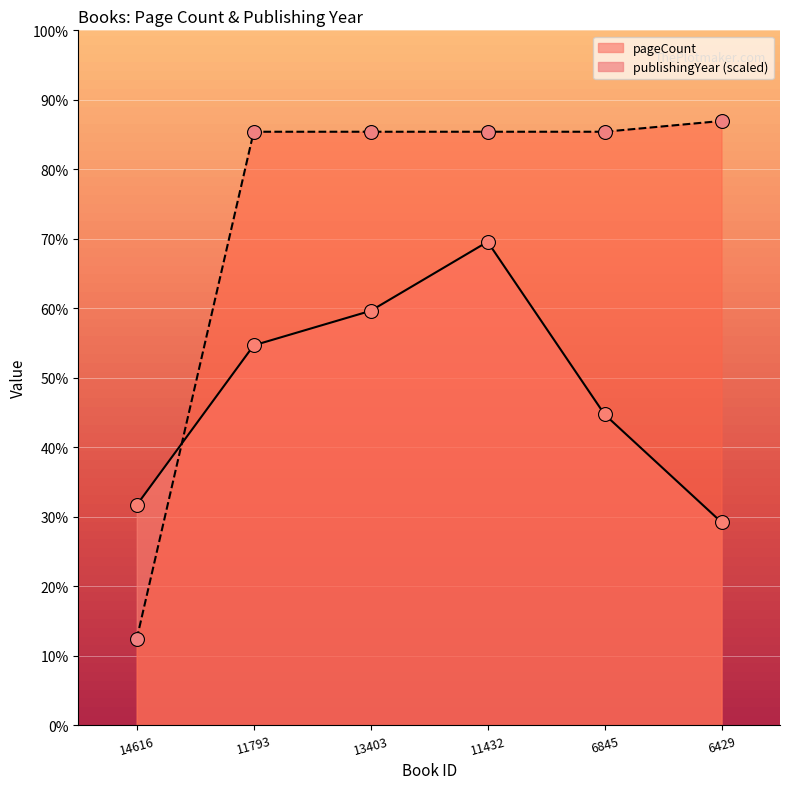

Rank the series by their average value, from highest to lowest.

publishingYear, pageCount